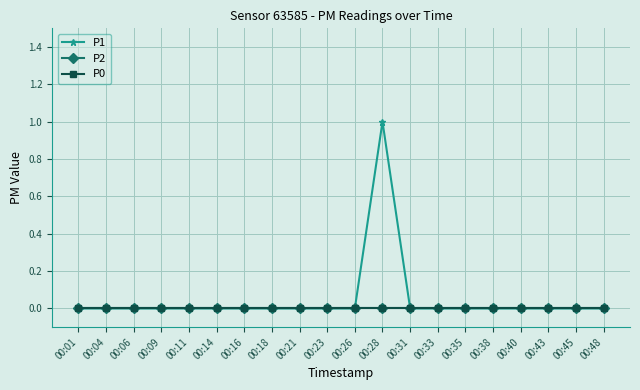

True or false: P2 has a value of 0 at 00:14.

True